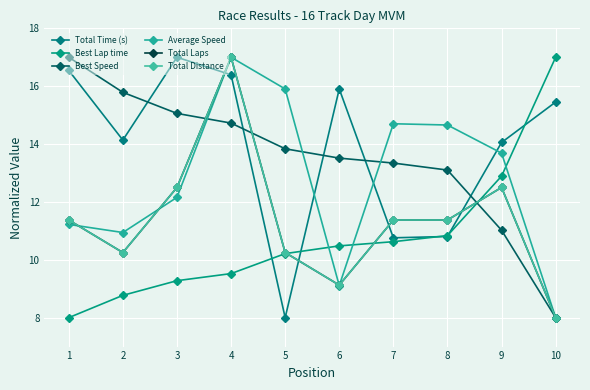

At which label does Average Speed reach its minimum?

10